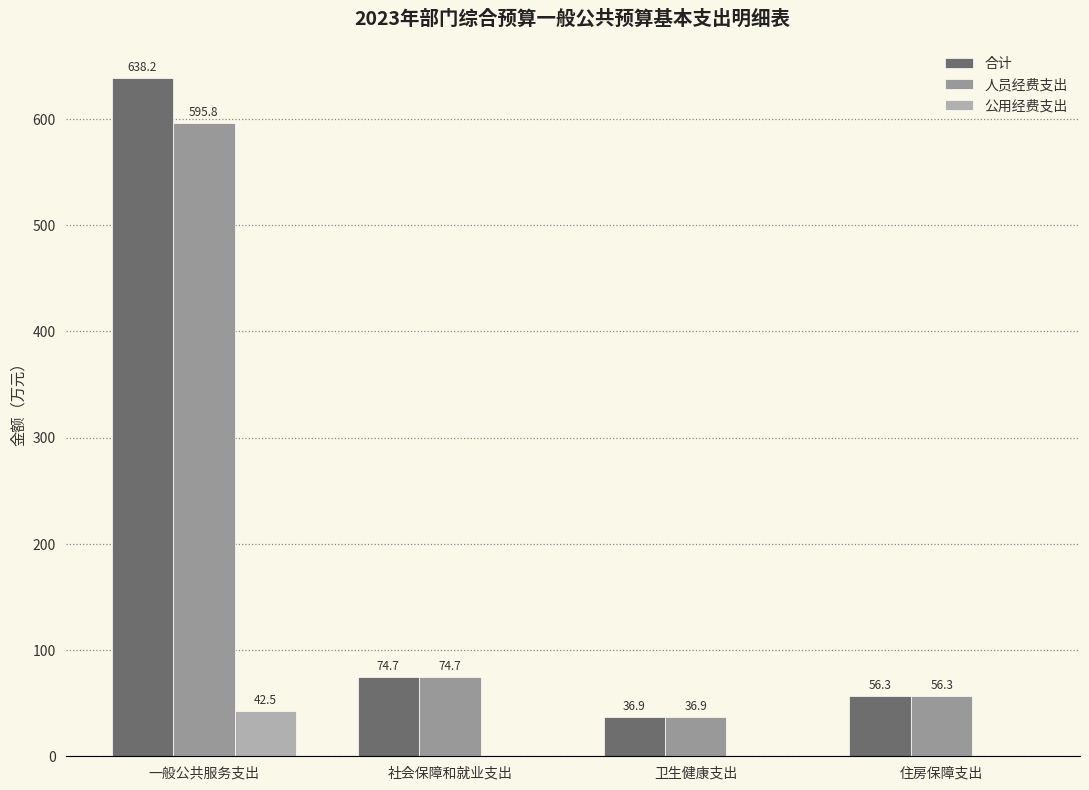

How many data points in 合计 are above 74?

2